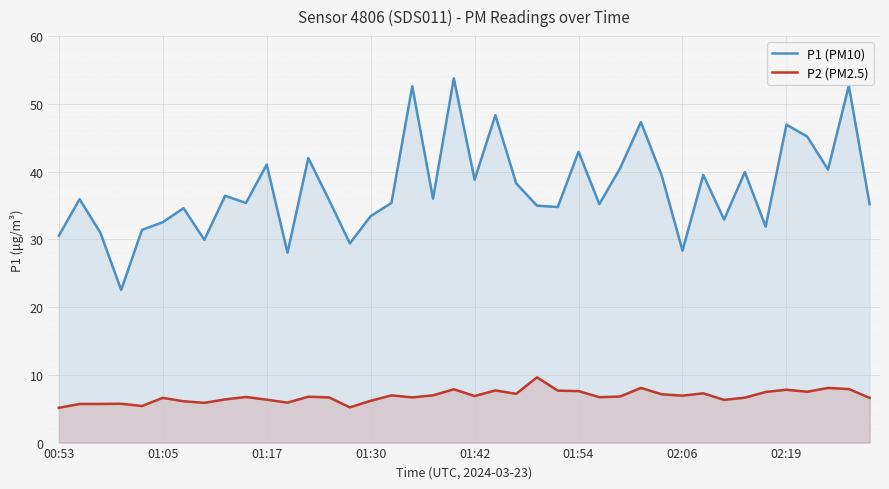

In P2 (PM2.5), how many points are lower than both neighbors (excluding endpoints)?

11